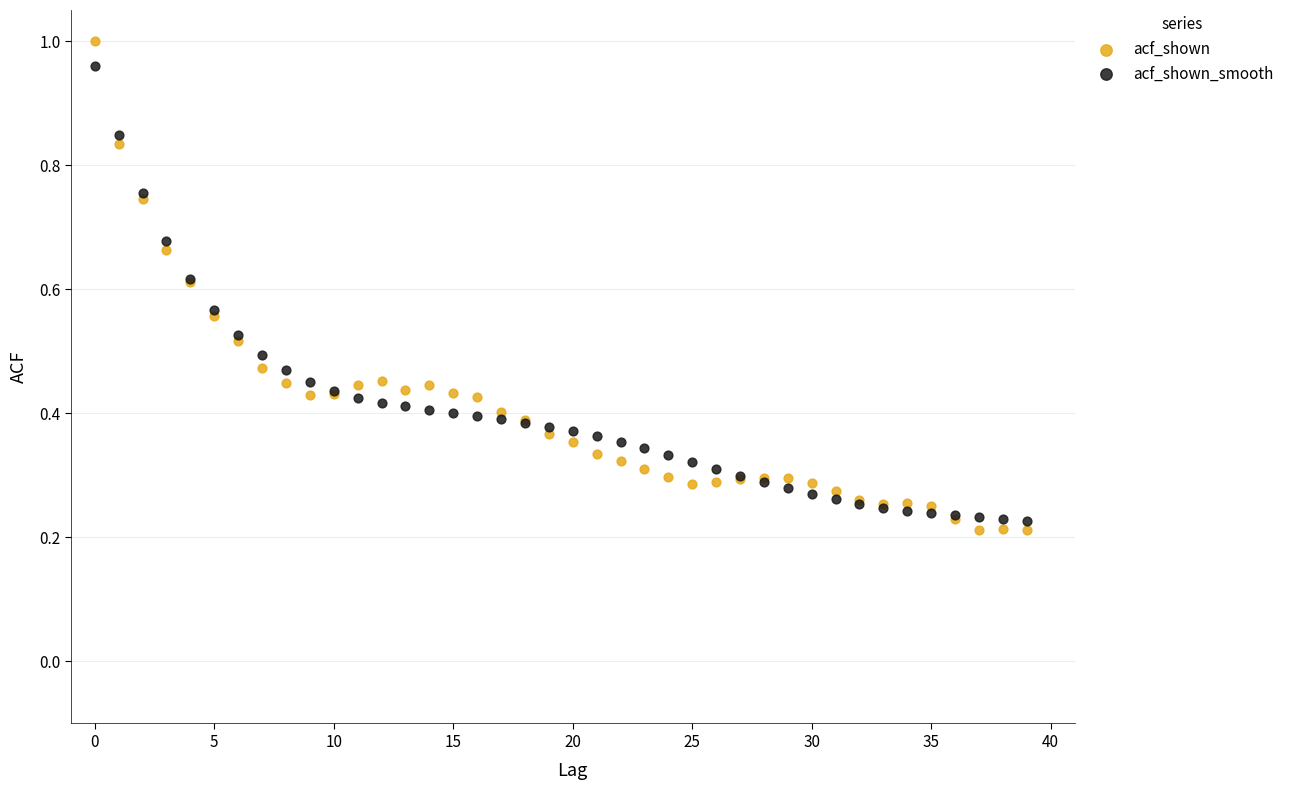

Which series reaches the maximum Y coordinate?

acf_shown